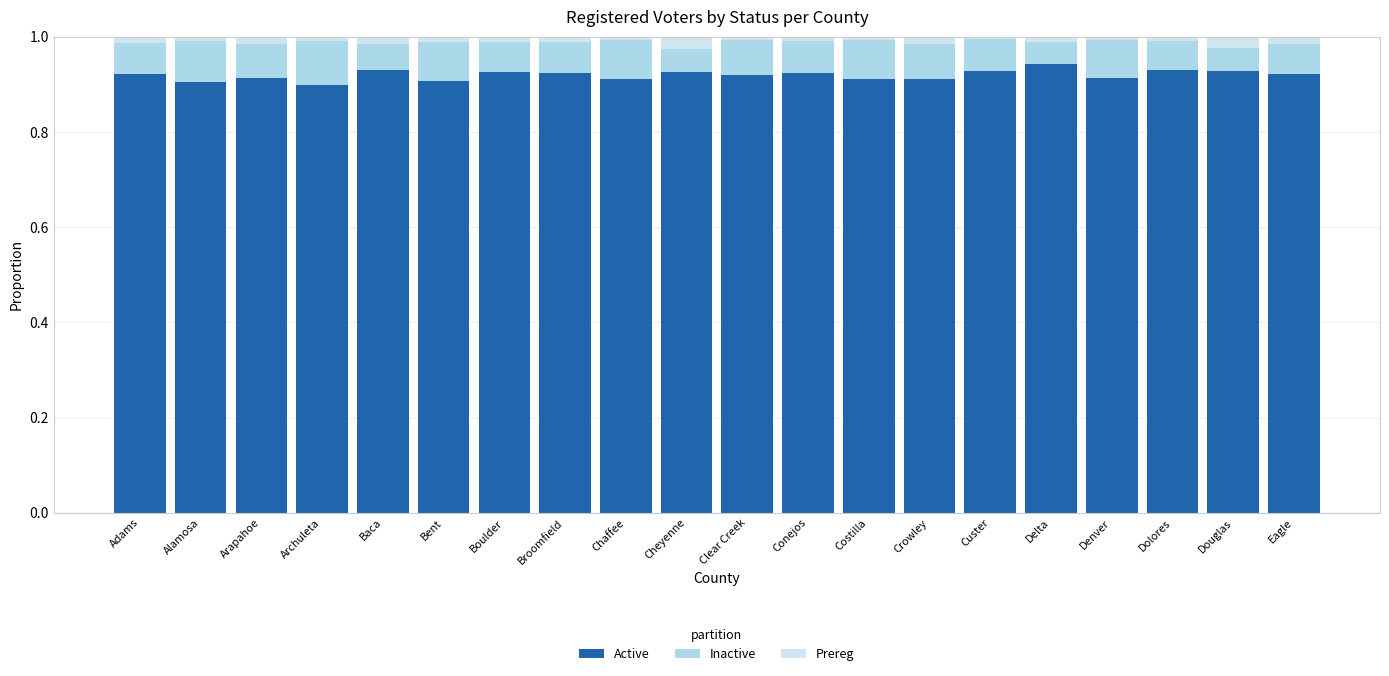

What is the sum of all Active values?

18.4